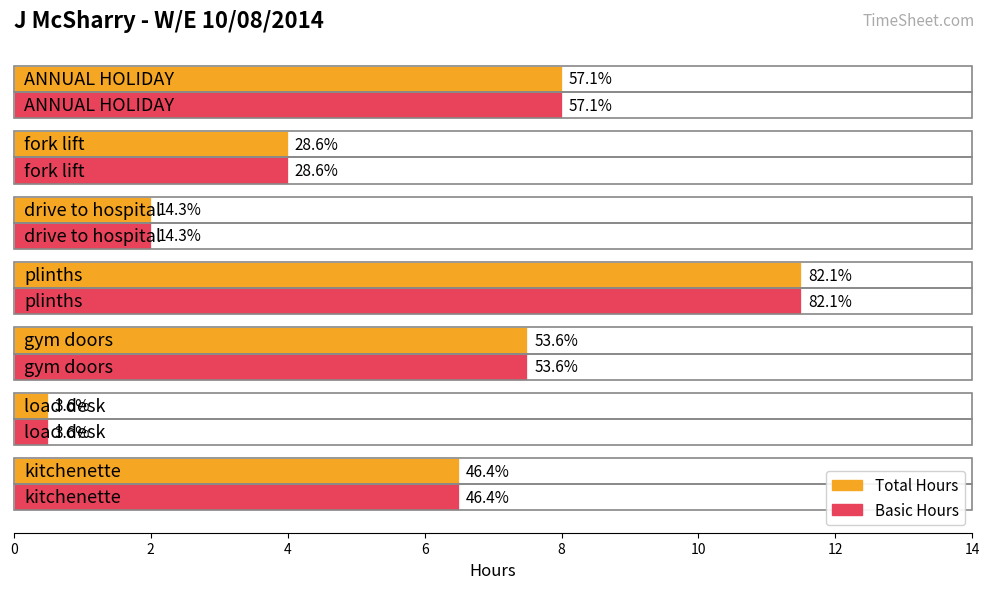

Reading left to right, what are all the values shown in this chart?

Total: 6.5	0.5	7.5	11.5	2.0	4.0	8.0
Basic: 6.5	0.5	7.5	11.5	2.0	4.0	8.0